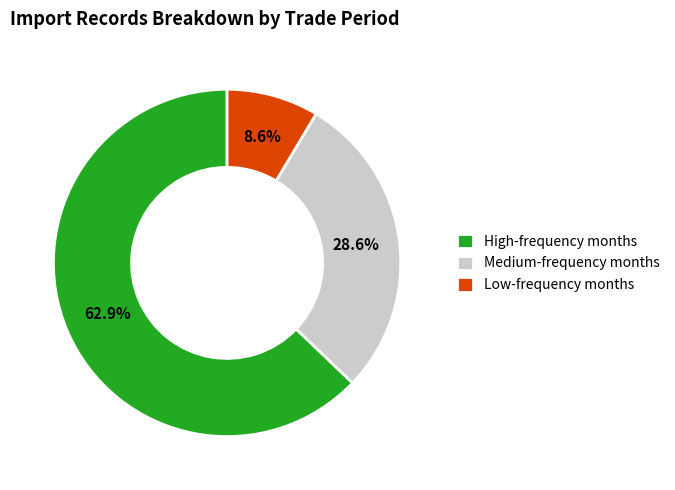

What is the ratio of the value at Medium-frequency months to the value at High-frequency months?

0.5